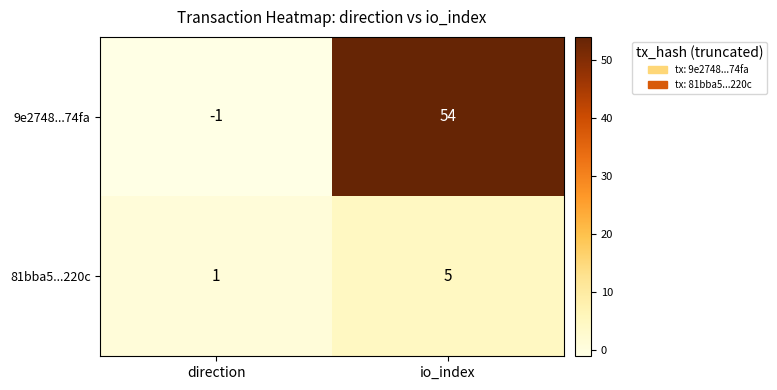

What is the difference between the maximum and minimum values in the 81bba5...220c series?

4